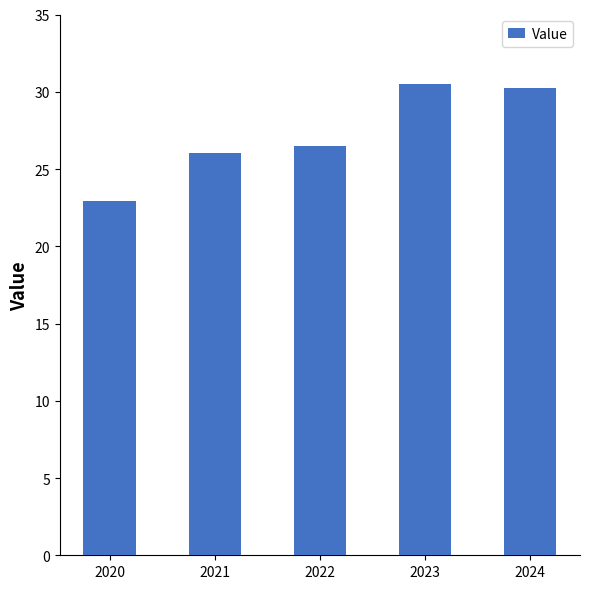

Does the chart contain stacked bars?

No